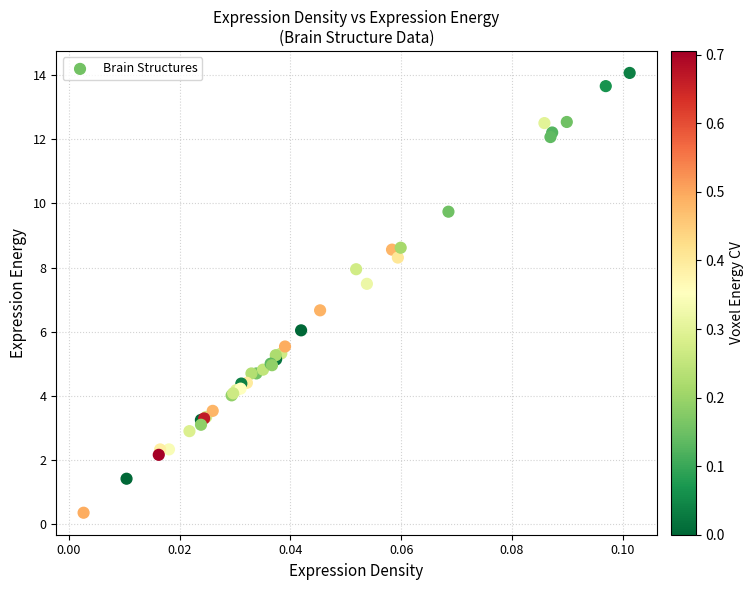

What Y value in the scatter plot is closest to 7?

6.7